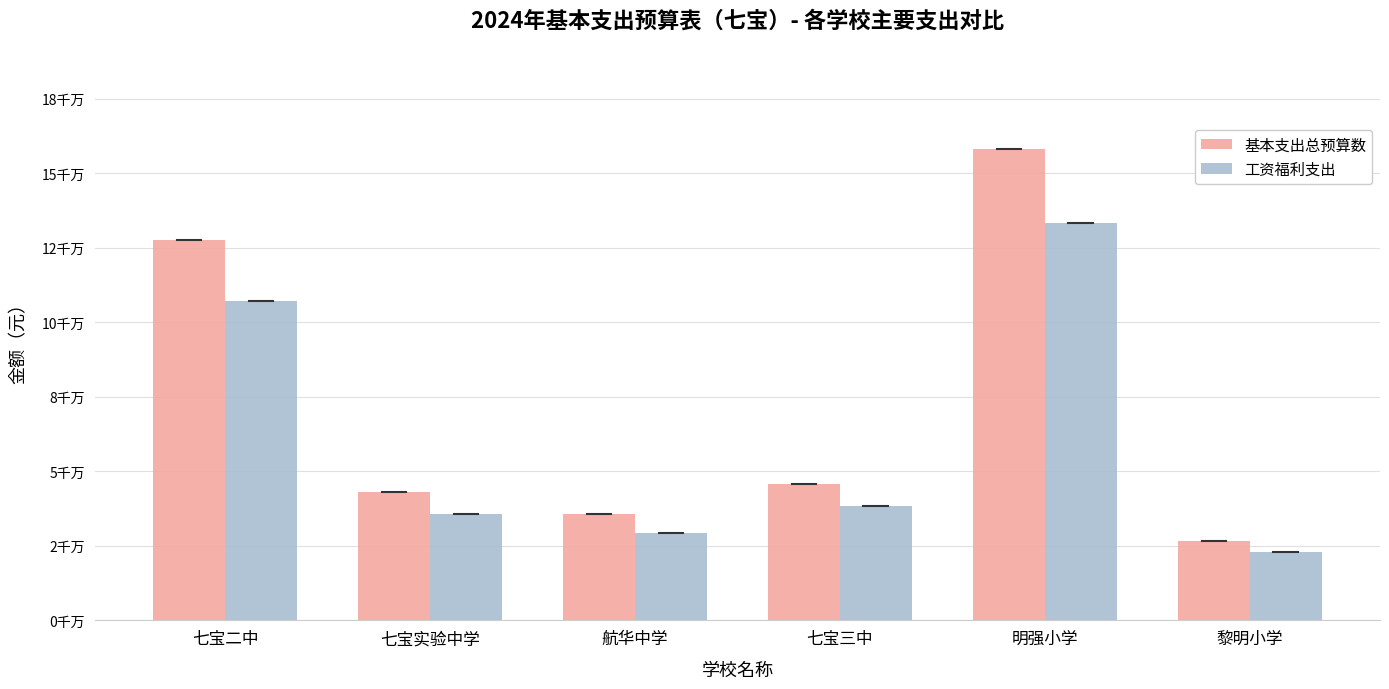

What are all the series names shown in the legend?

基本支出总预算数, 工资福利支出